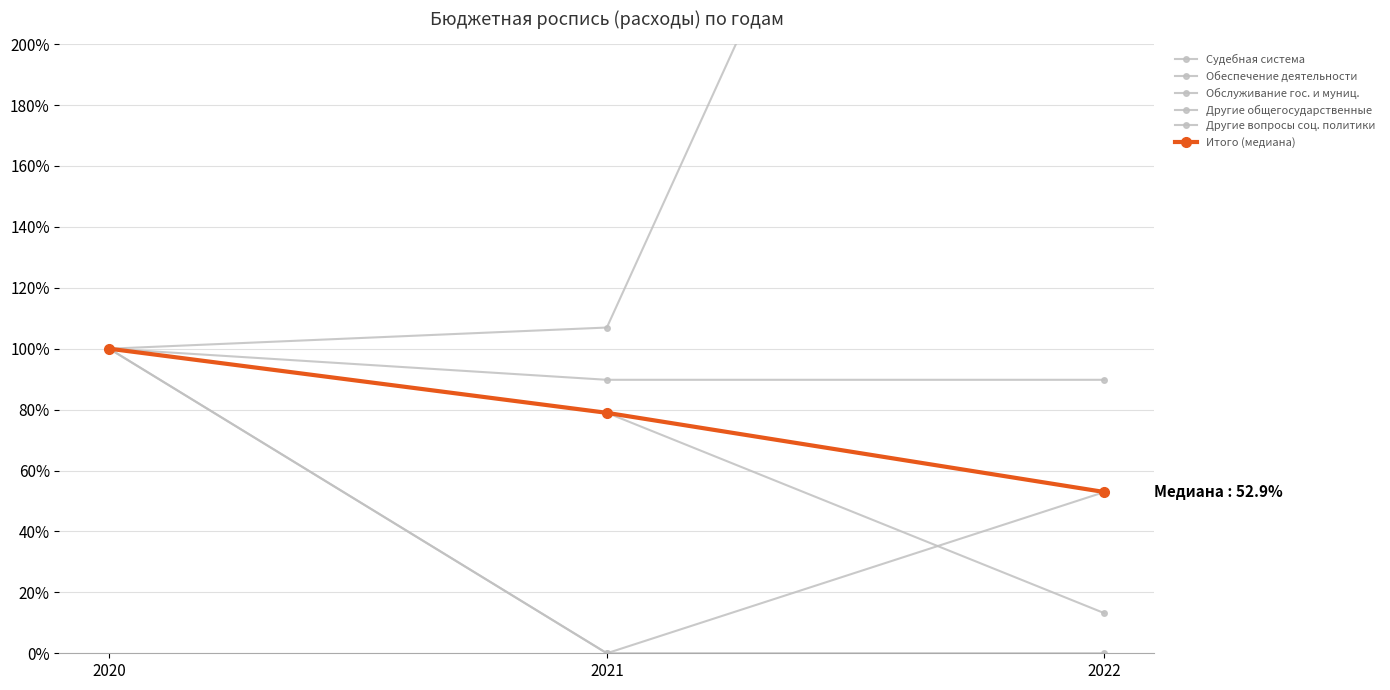

At 2021, list the series in order from largest to smallest.

Судебная система, Обеспечение деятельности, Обслуживание гос. и муниц., Итого (медиана), Другие общегосударственные, Другие вопросы соц. политики